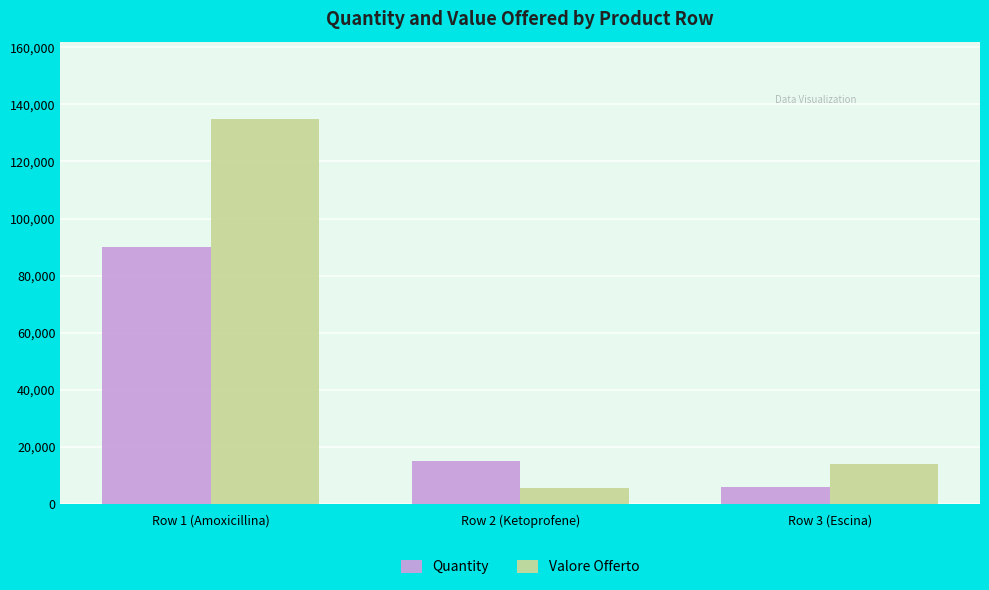

How many groups of bars are there?

3